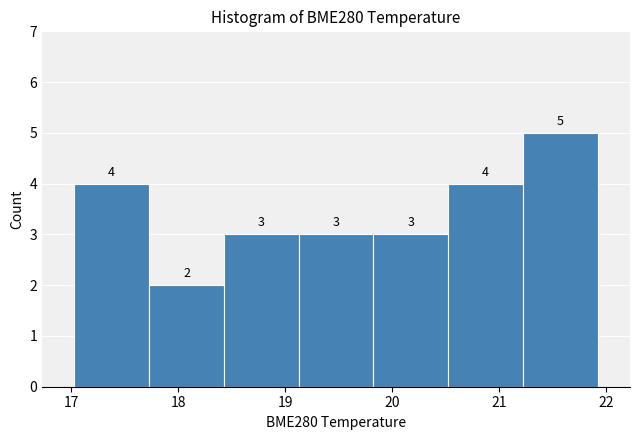

Reading left to right, transcribe this chart: for each bar, give the range it covers on the x-axis and its height. The bar edges are not printed on the chart, so give them approximately, as read against the axis.

17.0 to 17.7: 4
17.7 to 18.4: 2
18.4 to 19.1: 3
19.1 to 19.8: 3
19.8 to 20.5: 3
20.5 to 21.2: 4
21.2 to 21.9: 5